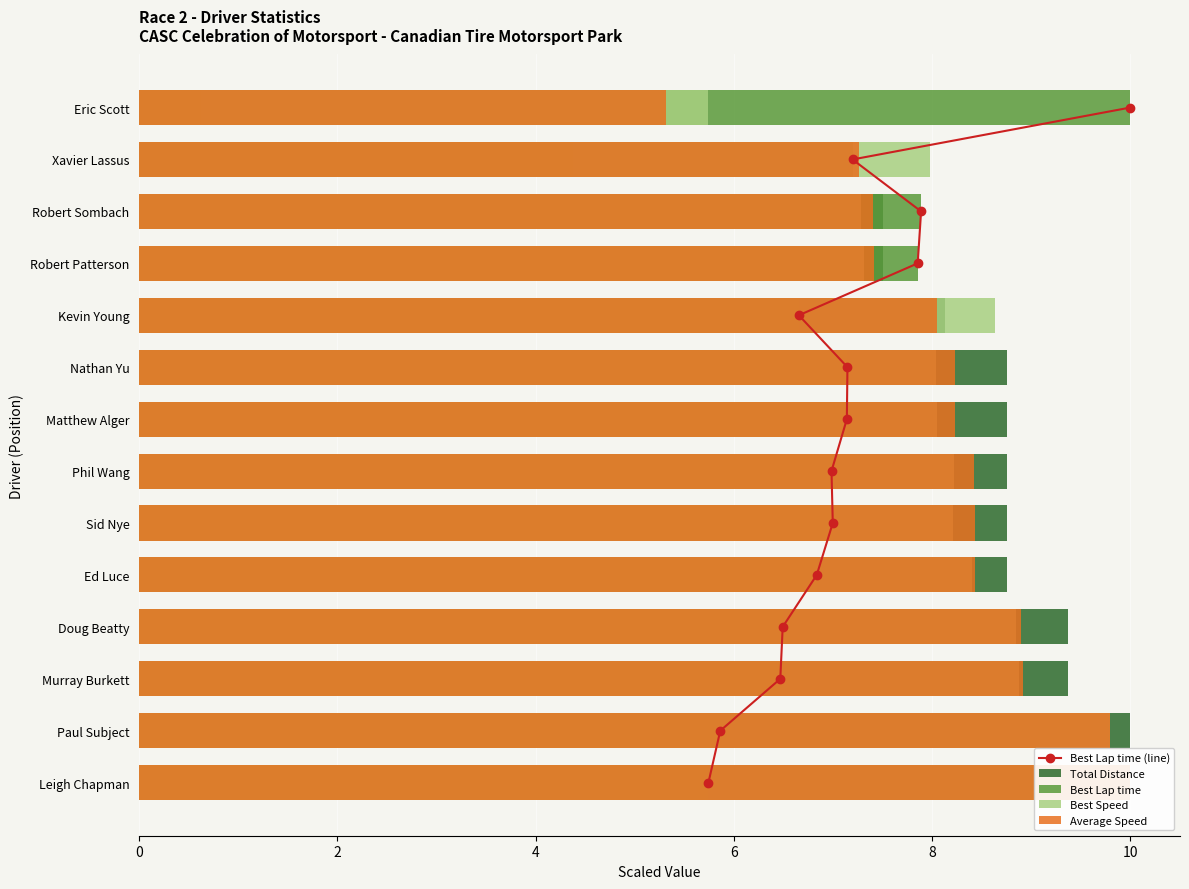

True or false: Best Speed has a value of 12.9 at Murray Burkett.

False